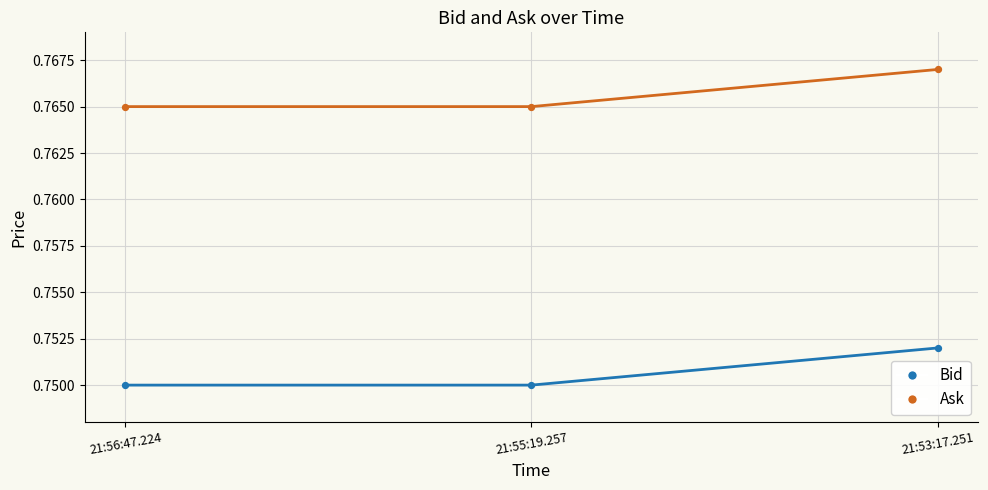

What are all the series names shown in the legend?

Bid, Ask